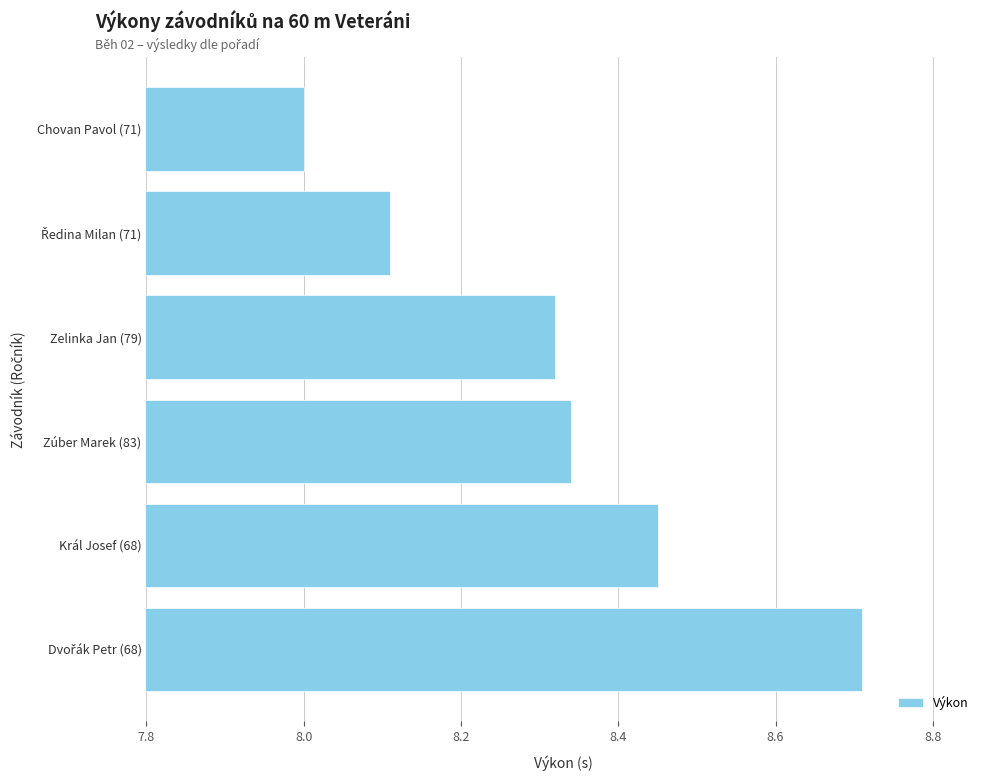

What is the sum of all values?

49.9